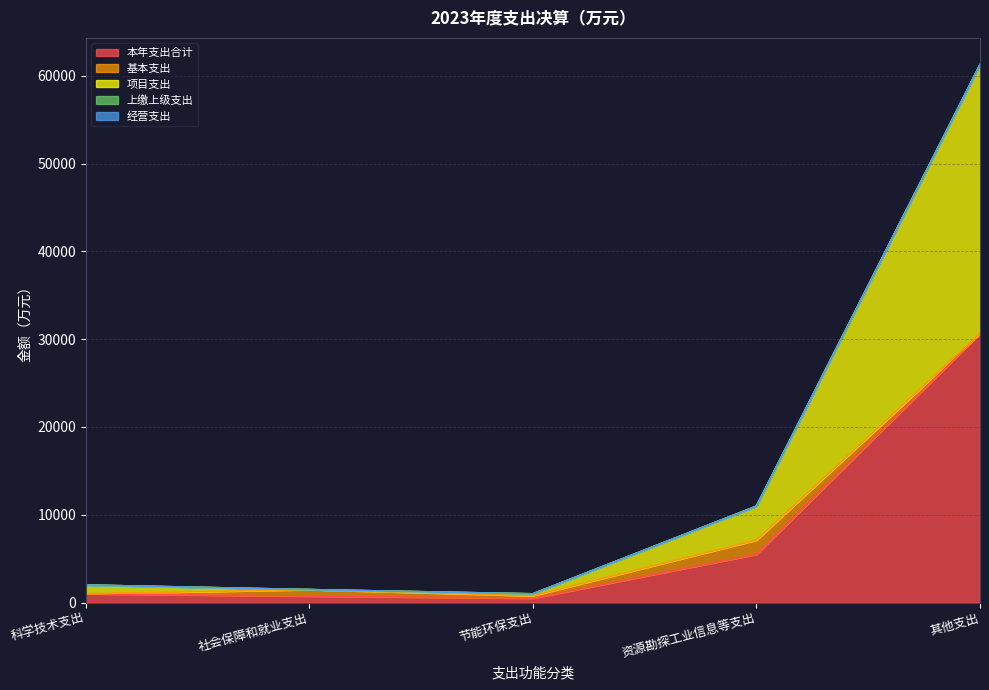

Reading left to right, what are all the values shown in this chart?

本年支出合计: 1000.0	738.2	496.4	5489.6	30625.6
基本支出: 0.0	738.2	282.8	1626.3	0.0
项目支出: 1000.0	0.0	213.6	3863.3	30625.6
上缴上级支出: 0.0	0.0	0.0	0.0	0.0
经营支出: 0.0	0.0	0.0	0.0	0.0